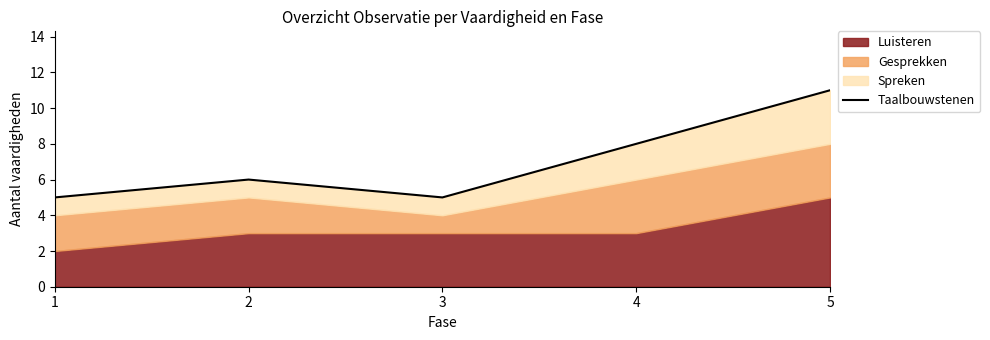

Rank the categories by value from lowest to highest.

1, 3, 2, 4, 5